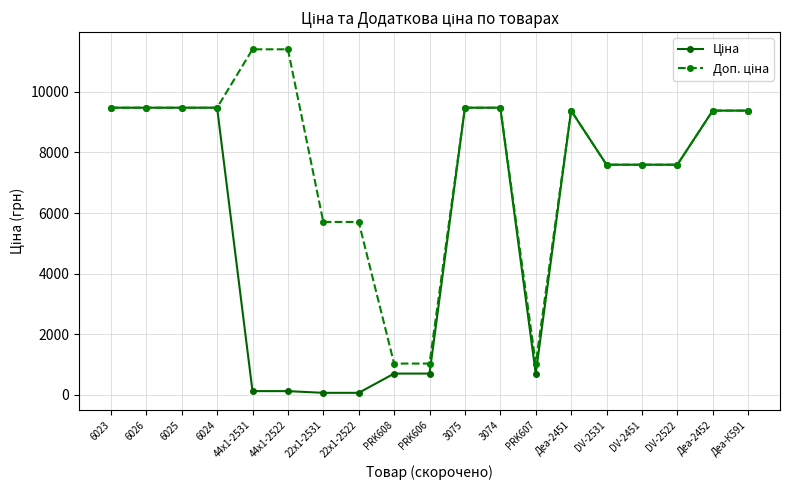

What is the maximum value shown in the chart?

11410.0